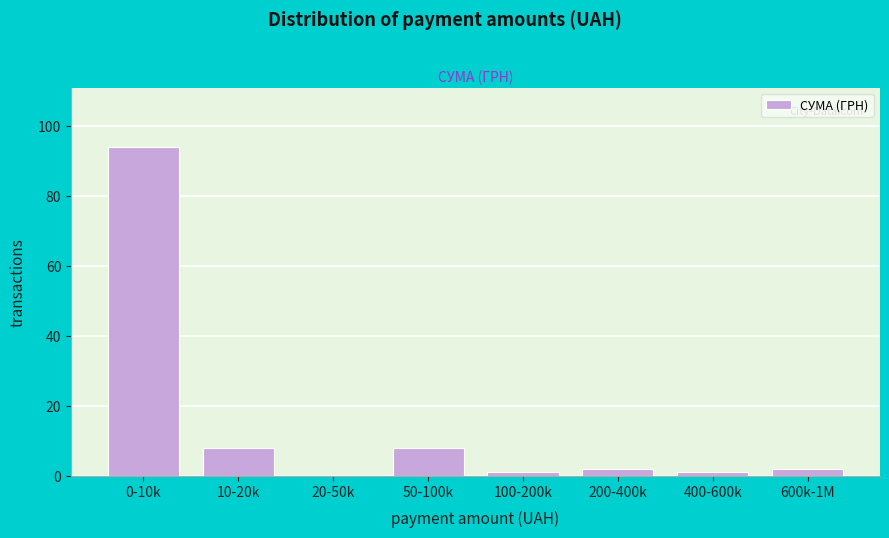

Reading right to left, list all the values displayed in this chart.

600k-1M=2	400-600k=1	200-400k=2	100-200k=1	50-100k=8	20-50k=0	10-20k=8	0-10k=94